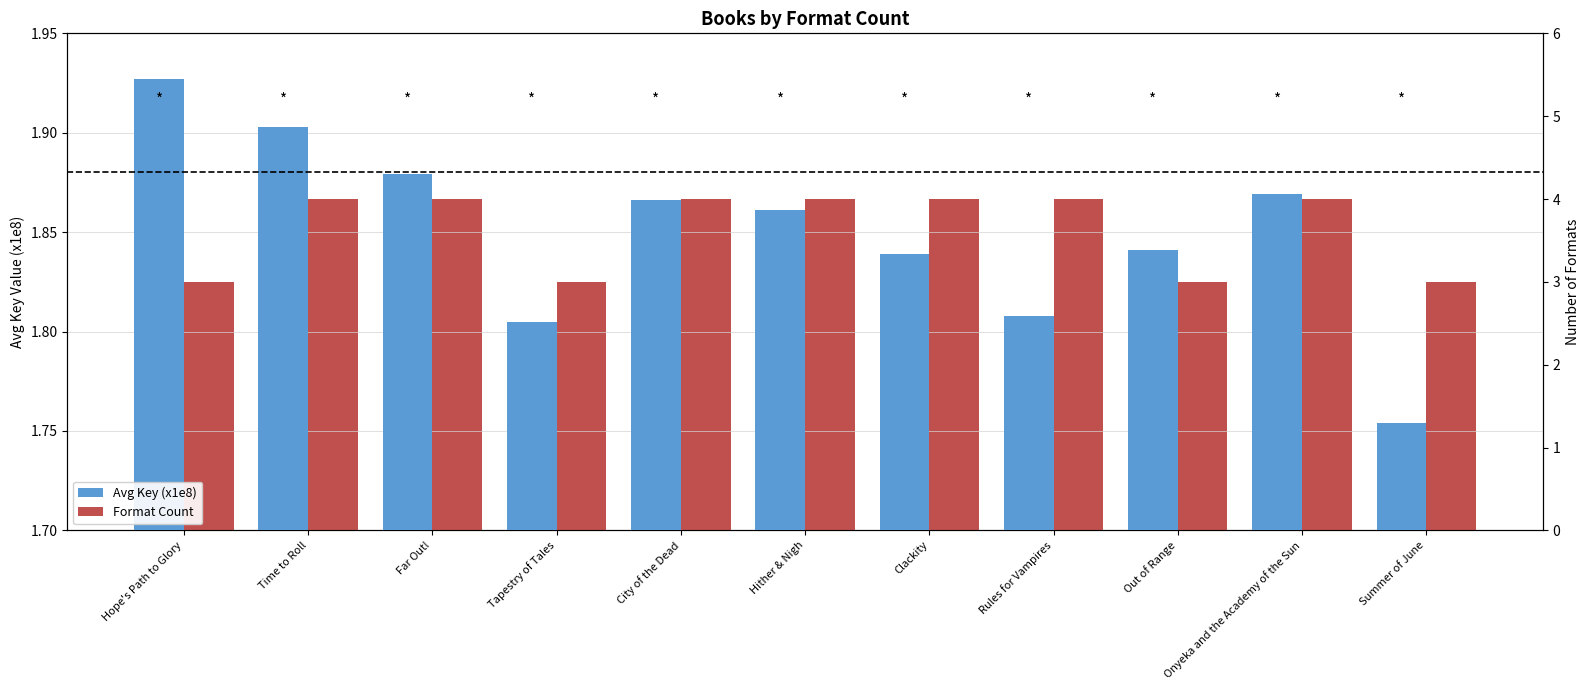

At which category is the sum across all series the highest?

Time to Roll